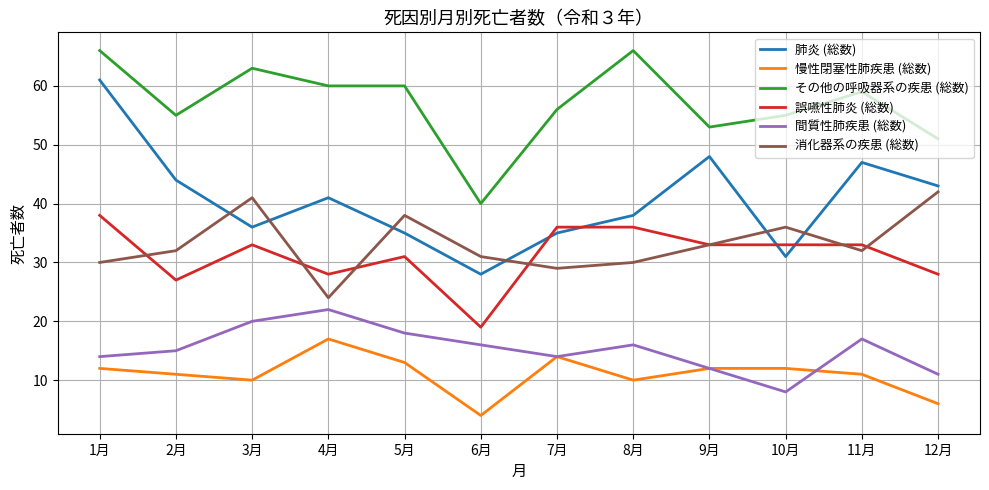

Rank the series at 12月 from lowest to highest value.

慢性閉塞性肺疾患 (総数), 間質性肺疾患 (総数), 誤嚥性肺炎 (総数), 消化器系の疾患 (総数), 肺炎 (総数), その他の呼吸器系の疾患 (総数)